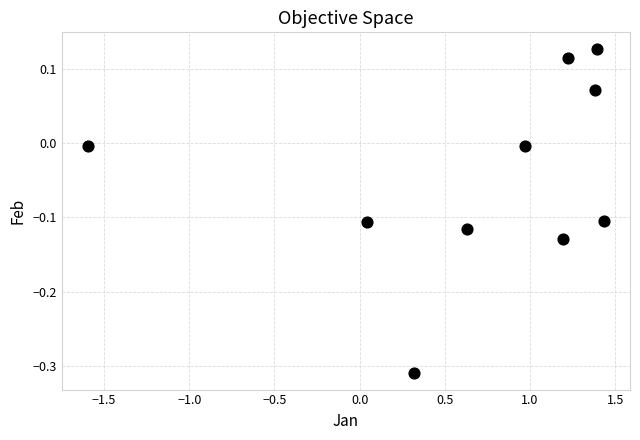

What is the average X value?

0.7